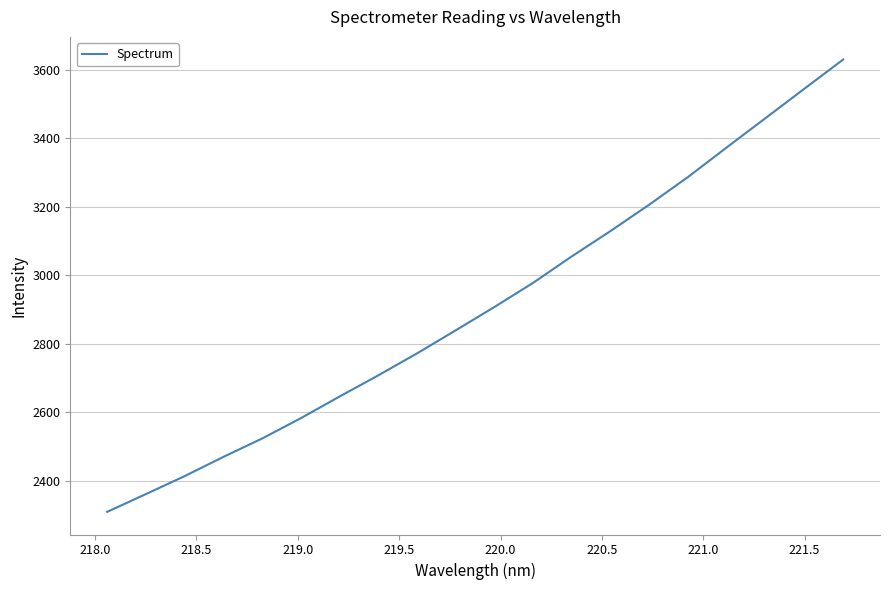

Does the chart display data point markers on the line(s)?

No